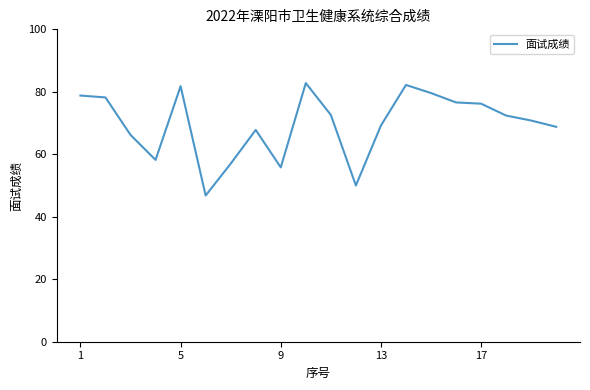

What is the minimum value shown in the chart?

46.8